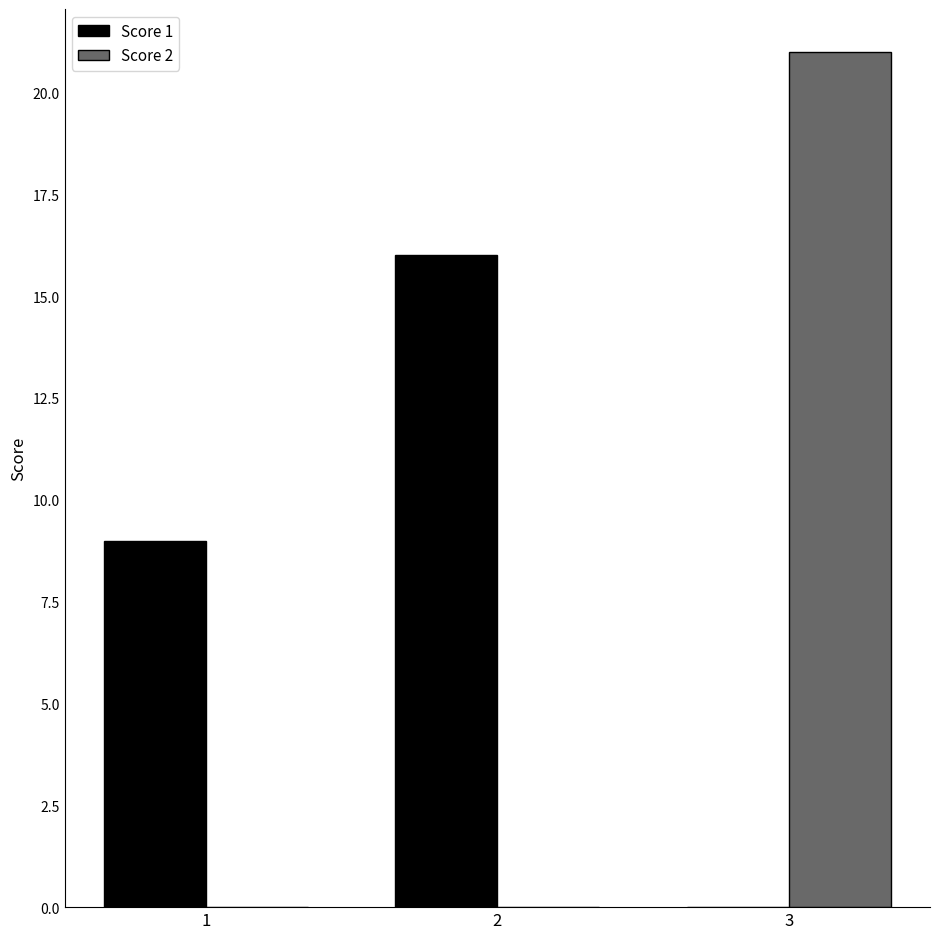

Are the bars grouped side by side (vs. stacked)?

Yes